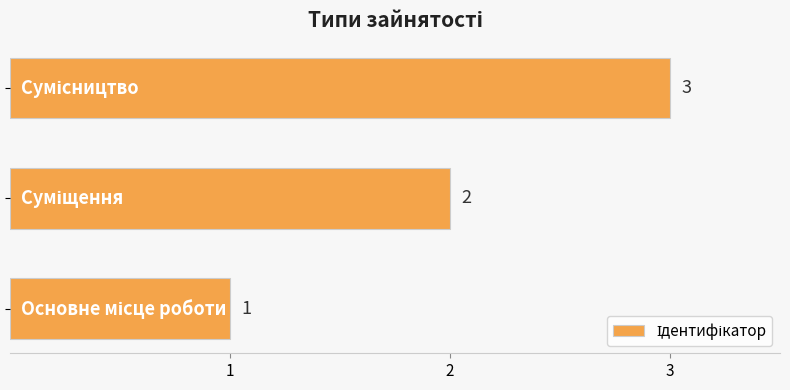

Count the values in the range 1 to 3.

3